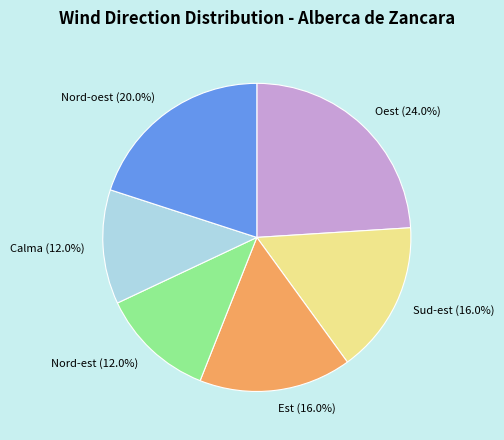

What is the ratio of the value at Nord-est to the value at Oest?

0.5